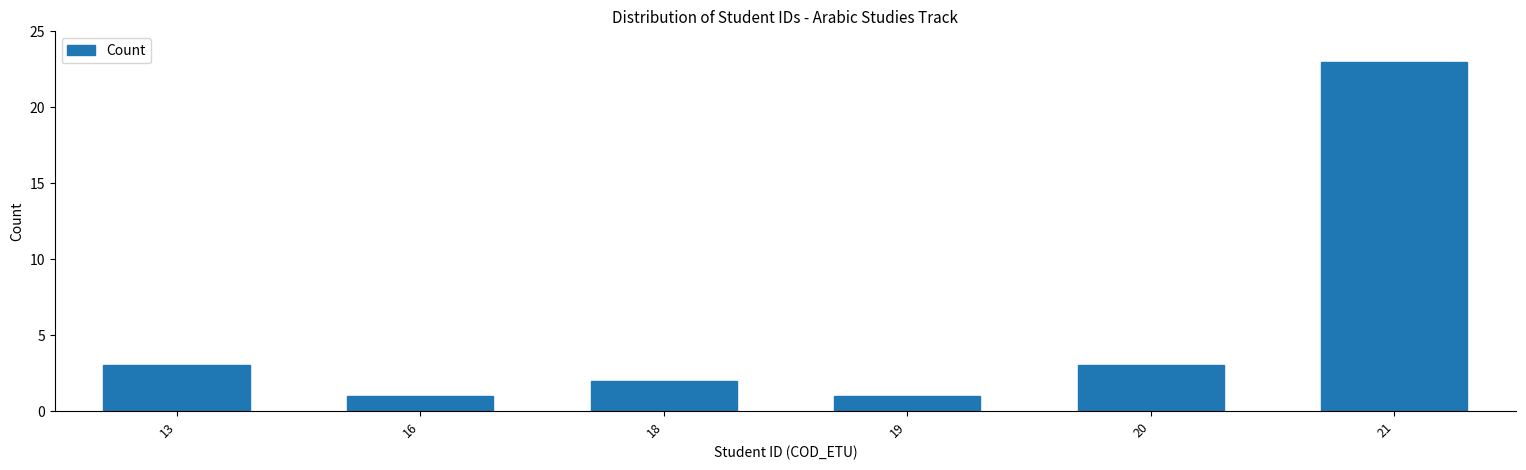

Reading left to right, what are all the values shown in this chart?

3	1	2	1	3	23